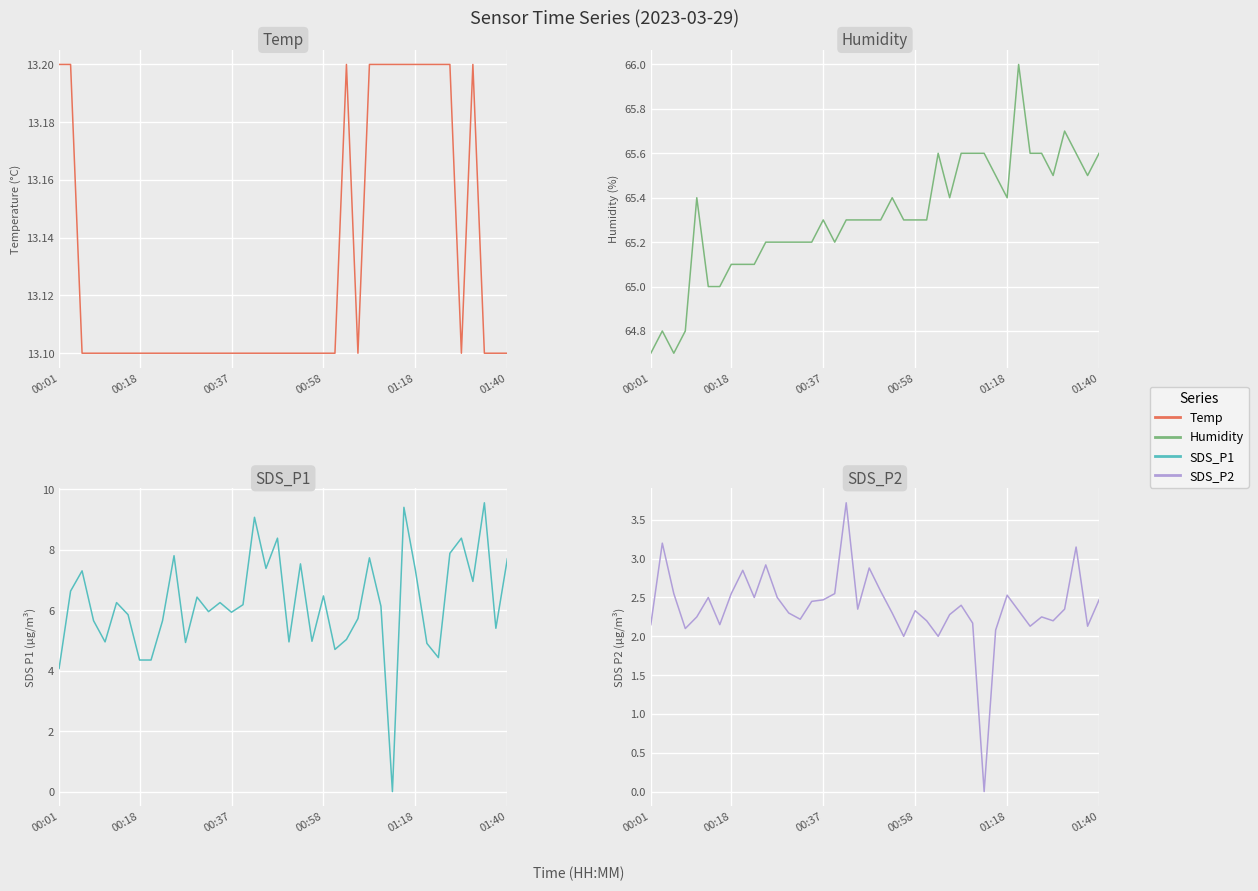

Which series has the largest range (max minus min)?

SDS_P1